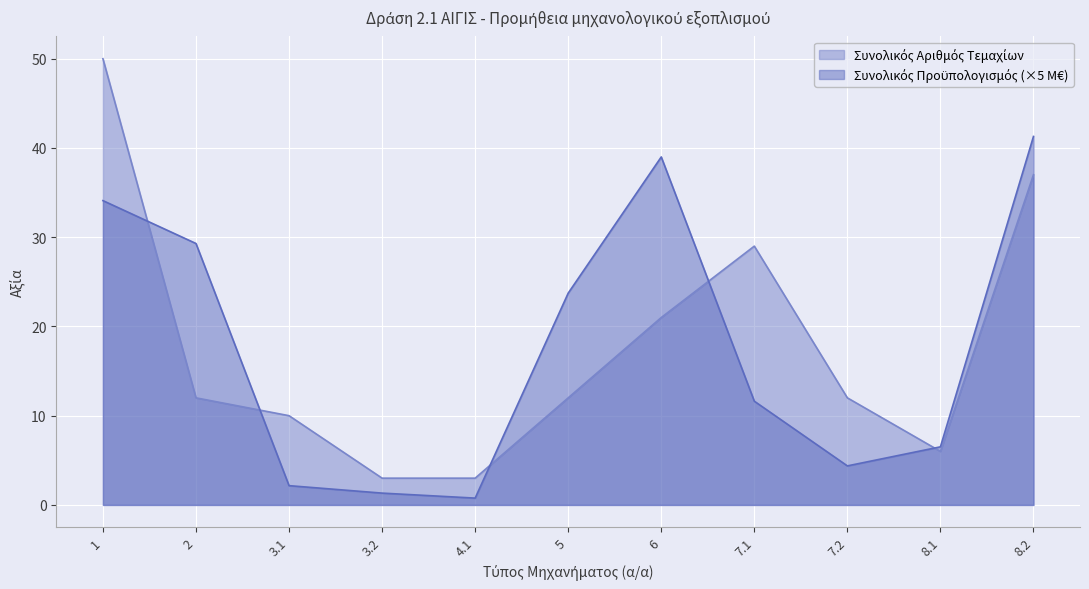

Does the chart display data point markers on the line(s)?

No